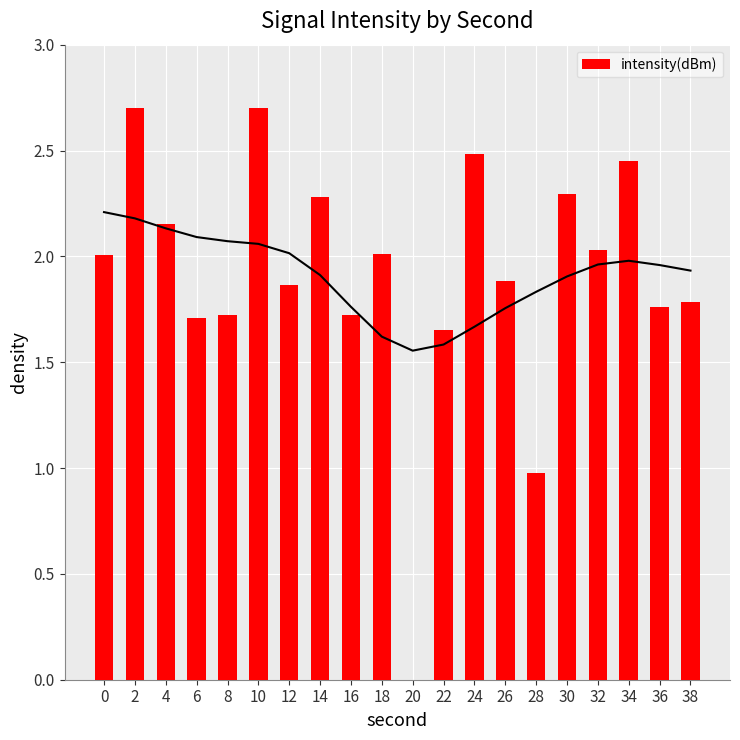

At which category does the chart reach its peak across all series?

10